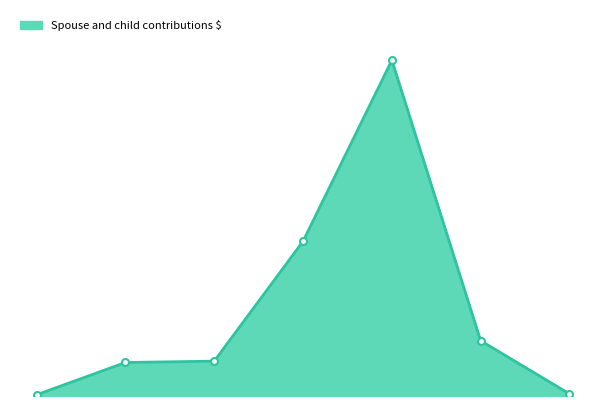

Reading left to right, extract all data points from this chart.

392835.5	10509253.5	10923877.5	48514102.2	105257475.8	17331843.6	677383.3